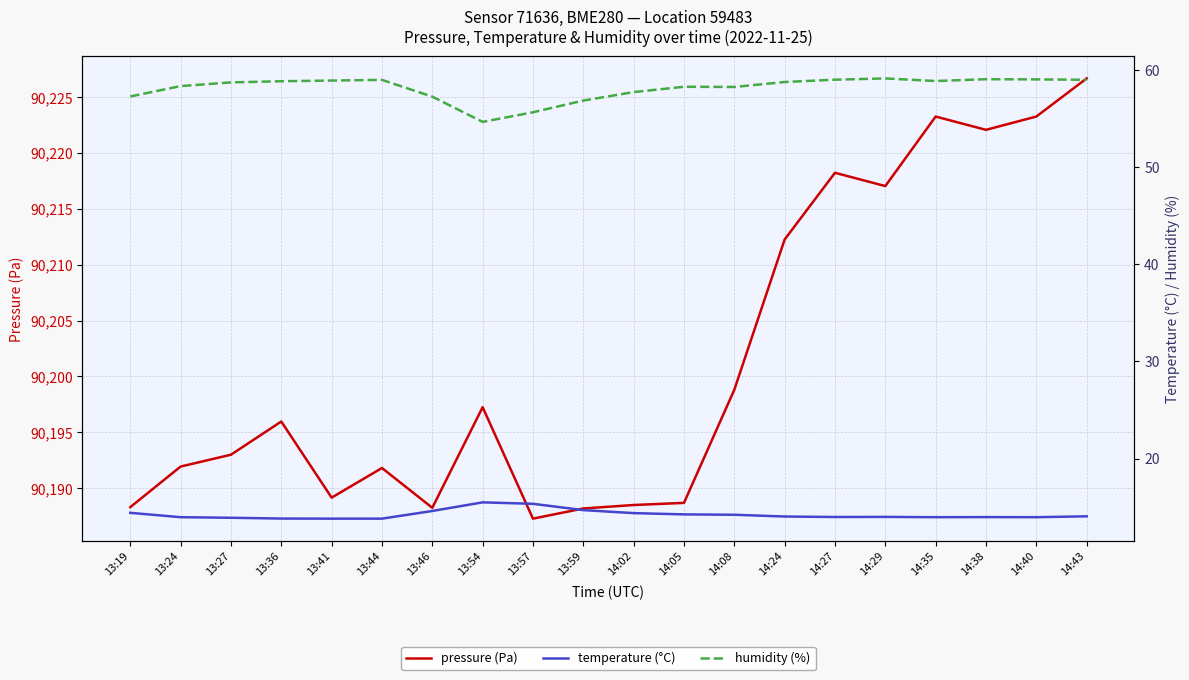

Which series has the widest spread of values?

pressure (Pa)